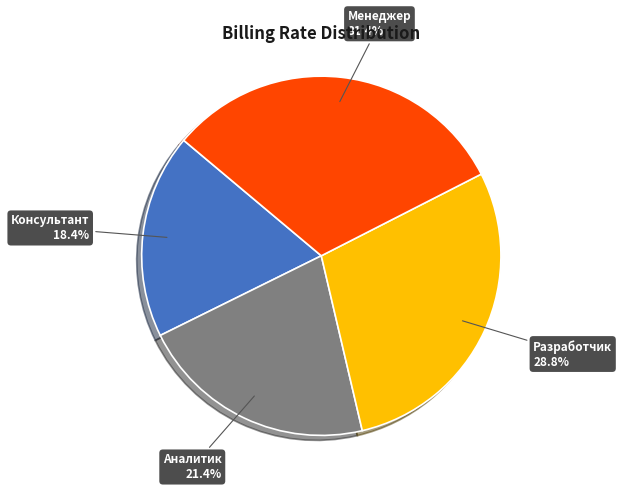

To the nearest percent, what is the combined percentage of Менеджер and Аналитик?

53%